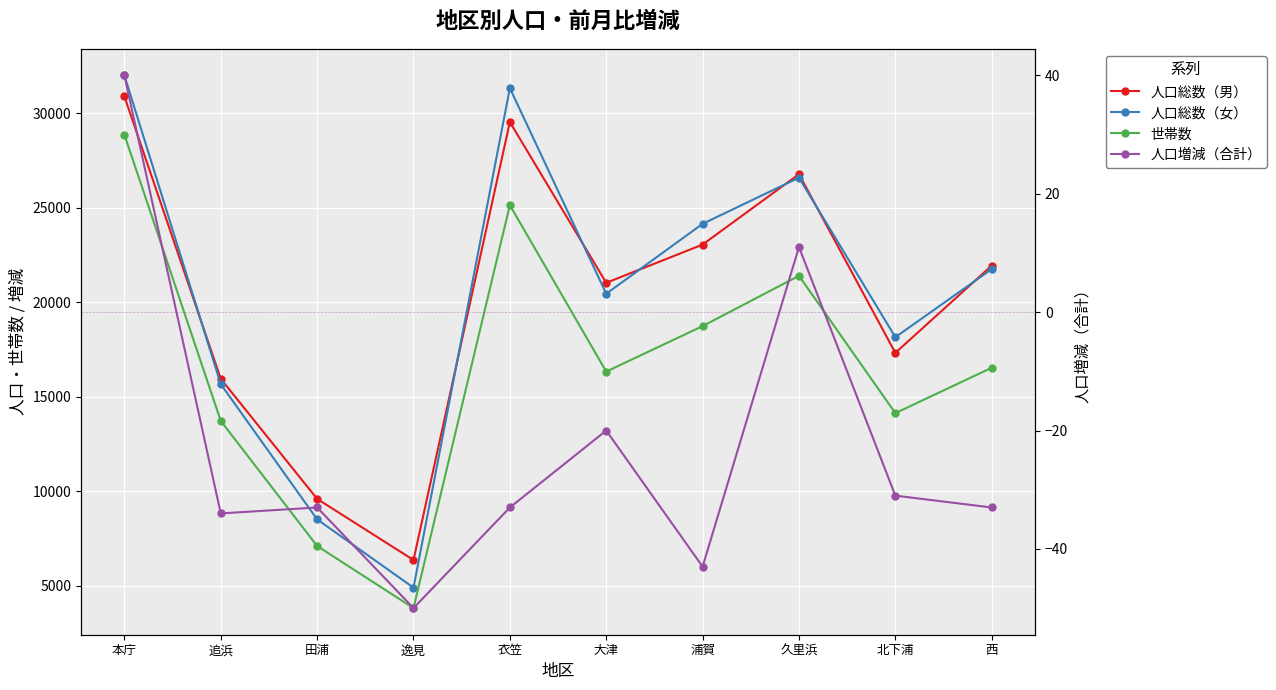

Reading left to right, what are all the values shown in this chart?

人口総数（男）: 30886	15949	9597	6363	29530	21025	23047	26771	17319	21934
人口総数（女）: 31992	15665	8513	4902	31324	20447	24145	26587	18149	21749
世帯数: 28858	13721	7104	3820	25131	16329	18735	21396	14131	16532
人口増減（合計）: 40	-34	-33	-50	-33	-20	-43	11	-31	-33